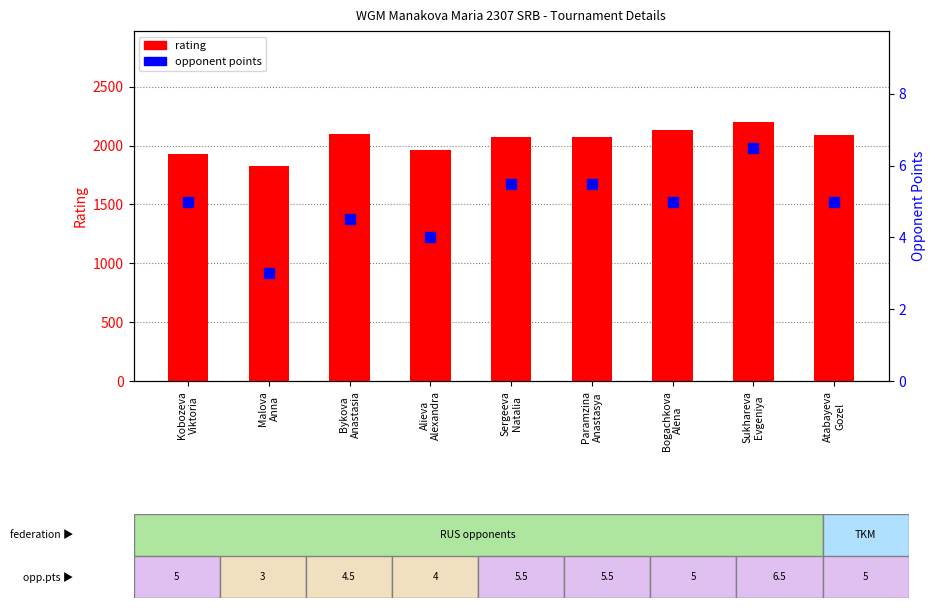

At Bogachkova
Alena, list the series in order from largest to smallest.

rating, opponent points